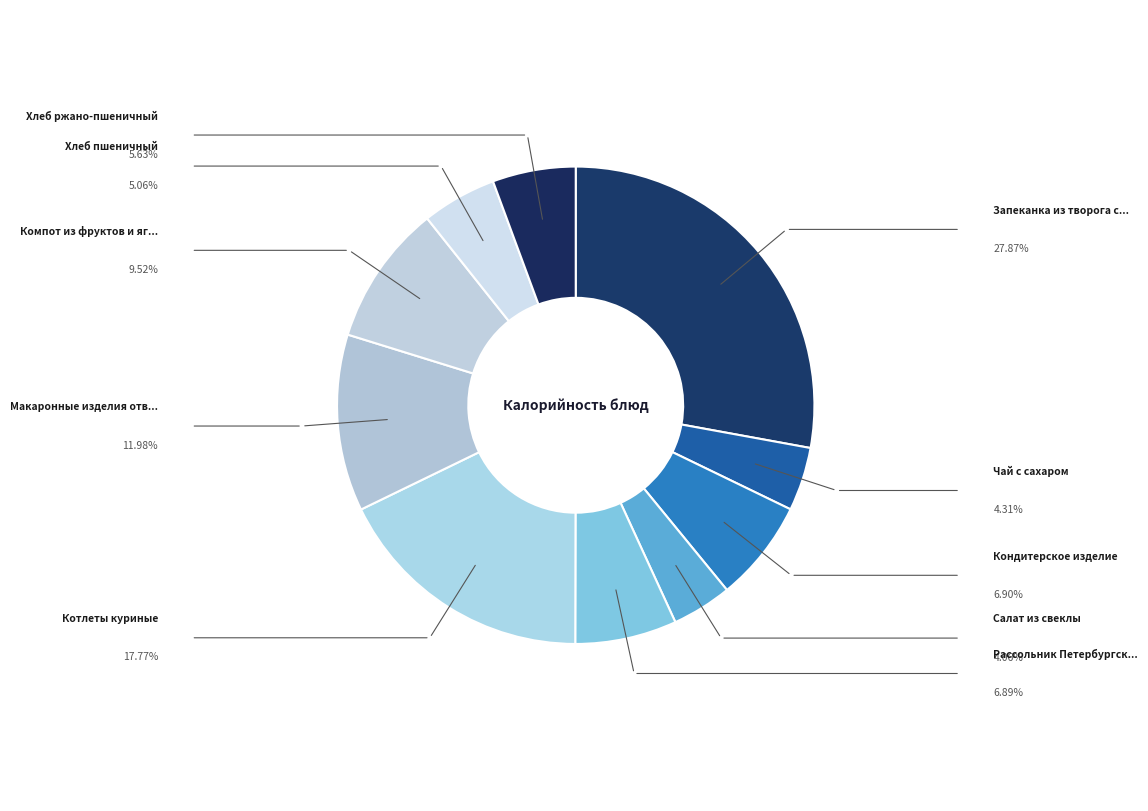

Is there any slice that represents more than half of the pie?

No